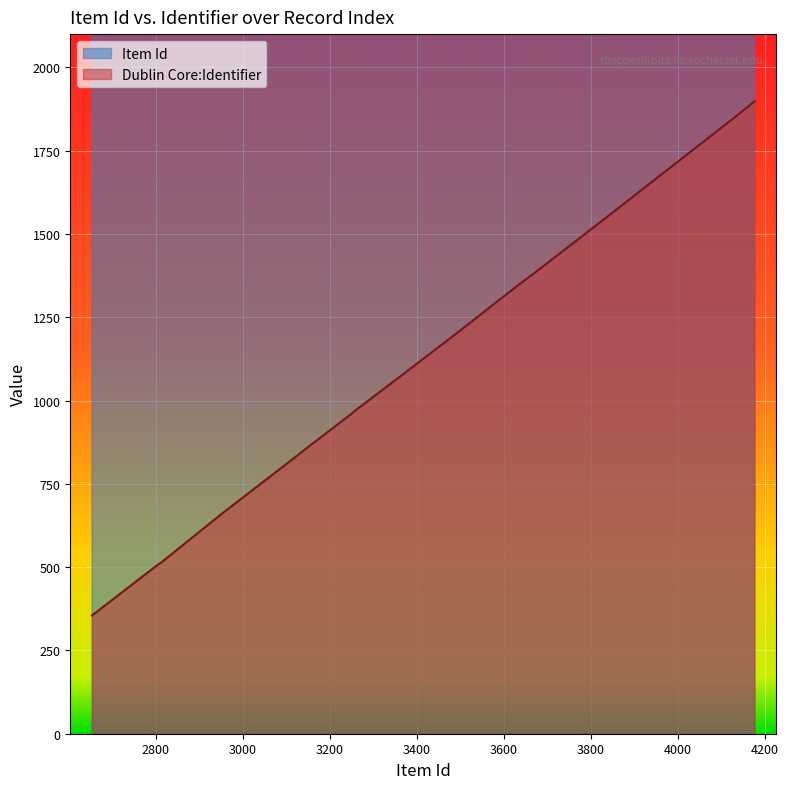

Which label corresponds to the smallest value in the chart?

2654